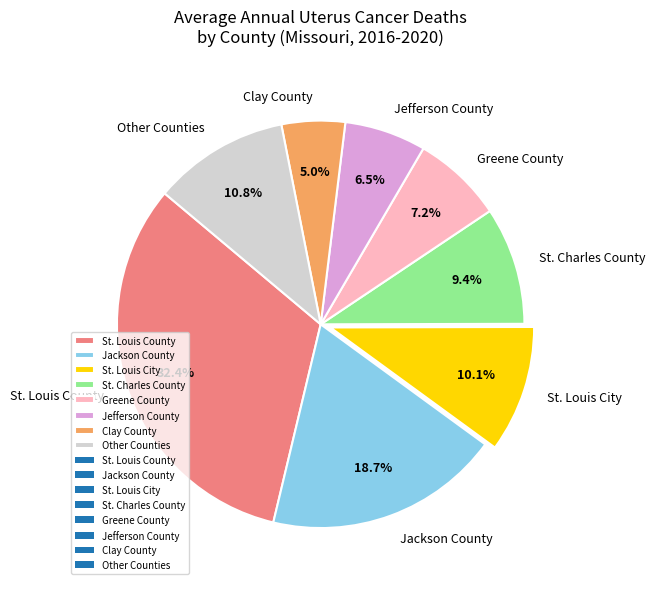

Approximately how many times larger is the value at Clay County compared to St. Charles County?

0.5